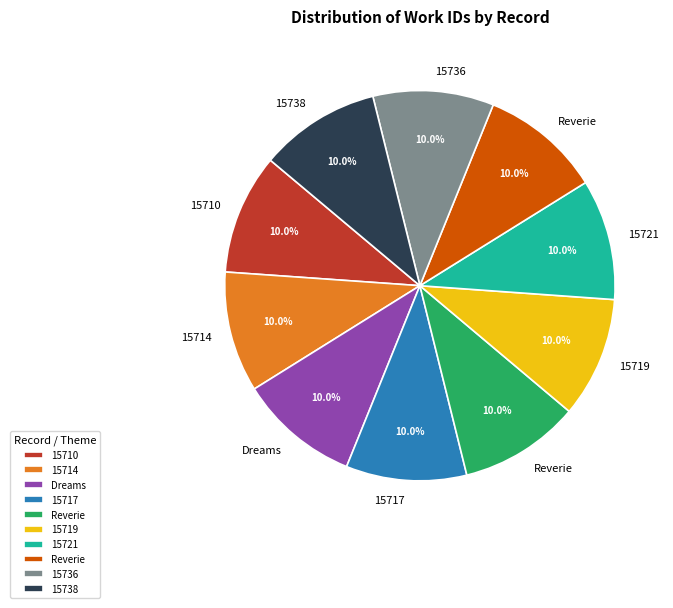

Is there a majority slice in this chart?

No